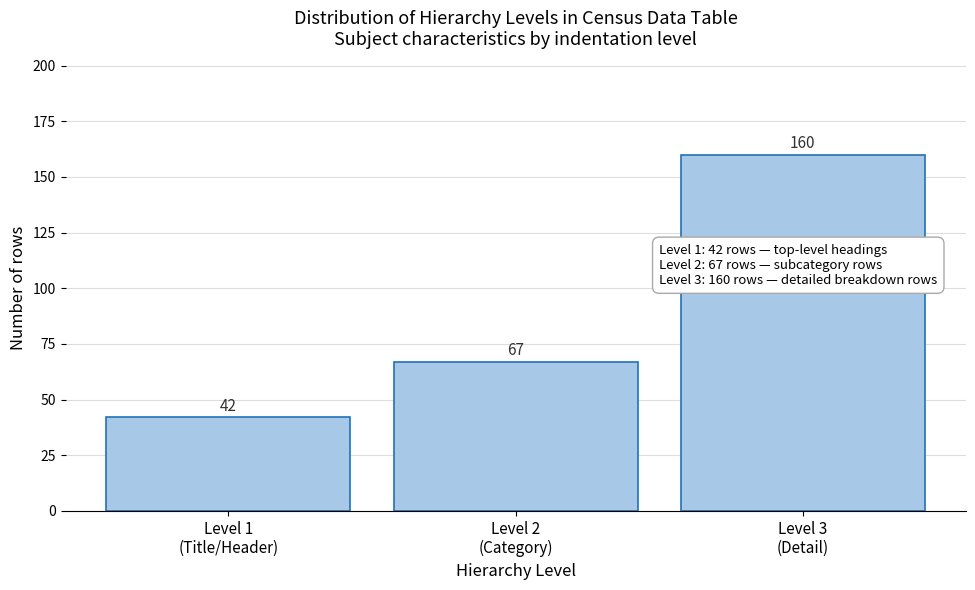

Reading left to right, what are all the values shown in this chart?

42	67	160